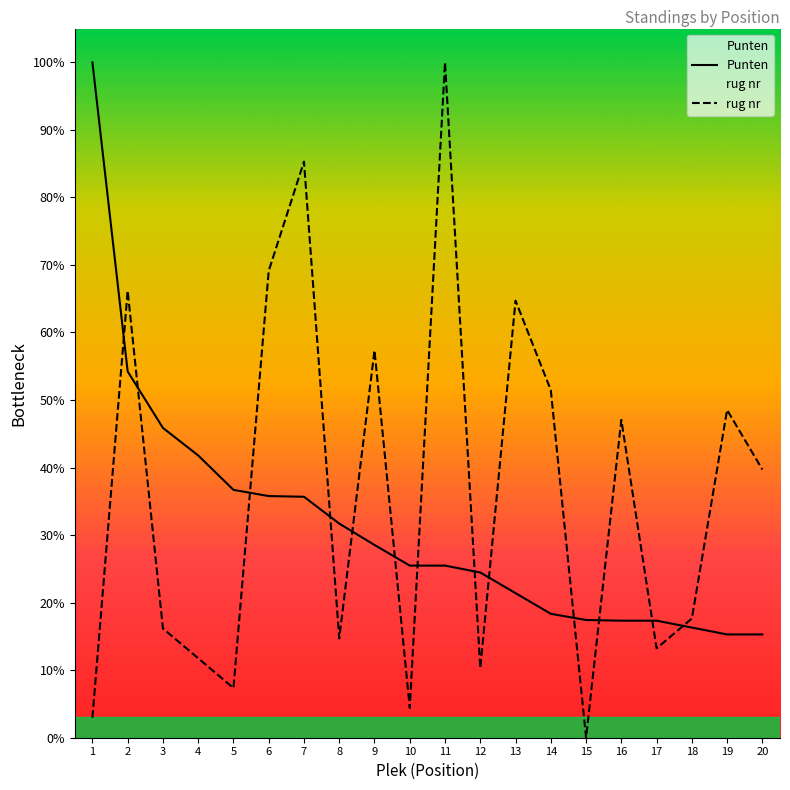

True or false: Punten has more than 0 points higher than both neighbors.

False